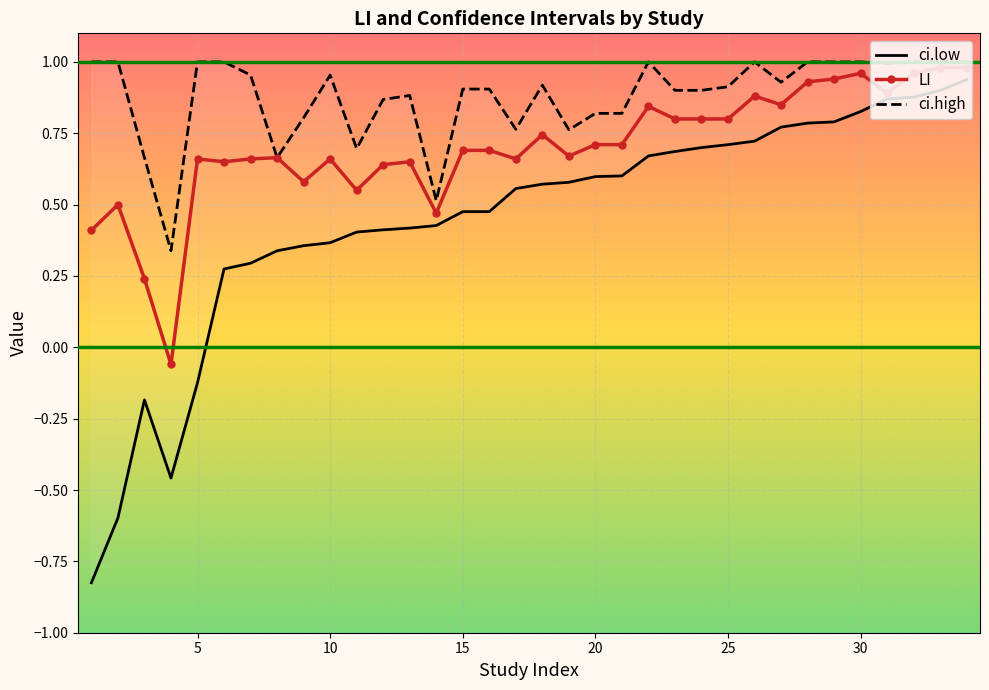

What is the difference between the maximum and minimum values in the LI series?

1.0